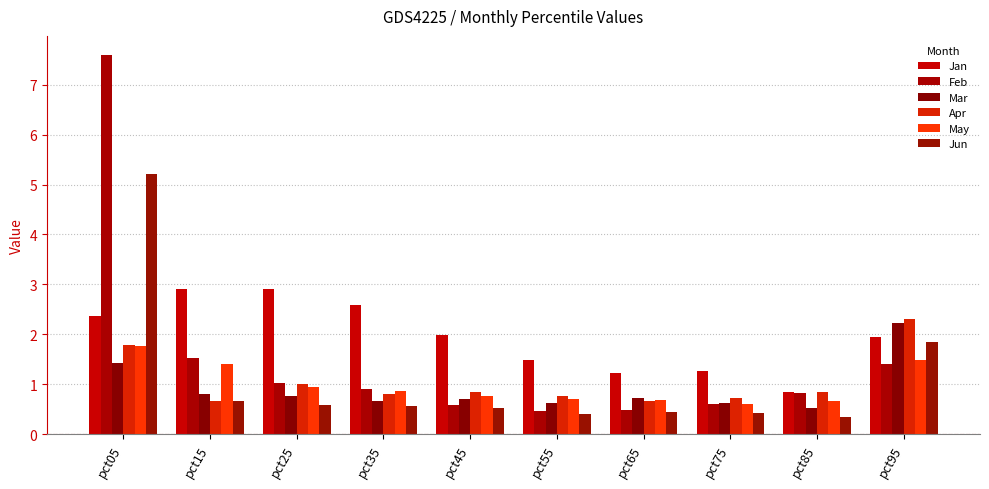

Rank the categories by Apr value from lowest to highest.

pct65, pct15, pct75, pct55, pct35, pct45, pct85, pct25, pct05, pct95